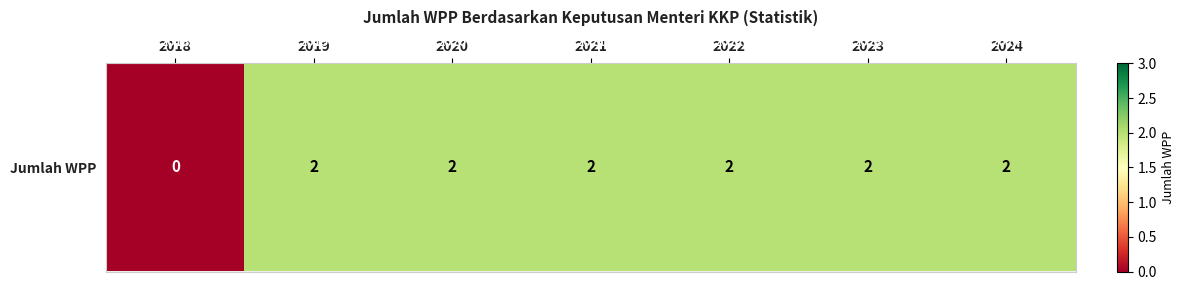

Between 2019 and 2018, which is larger?

2019